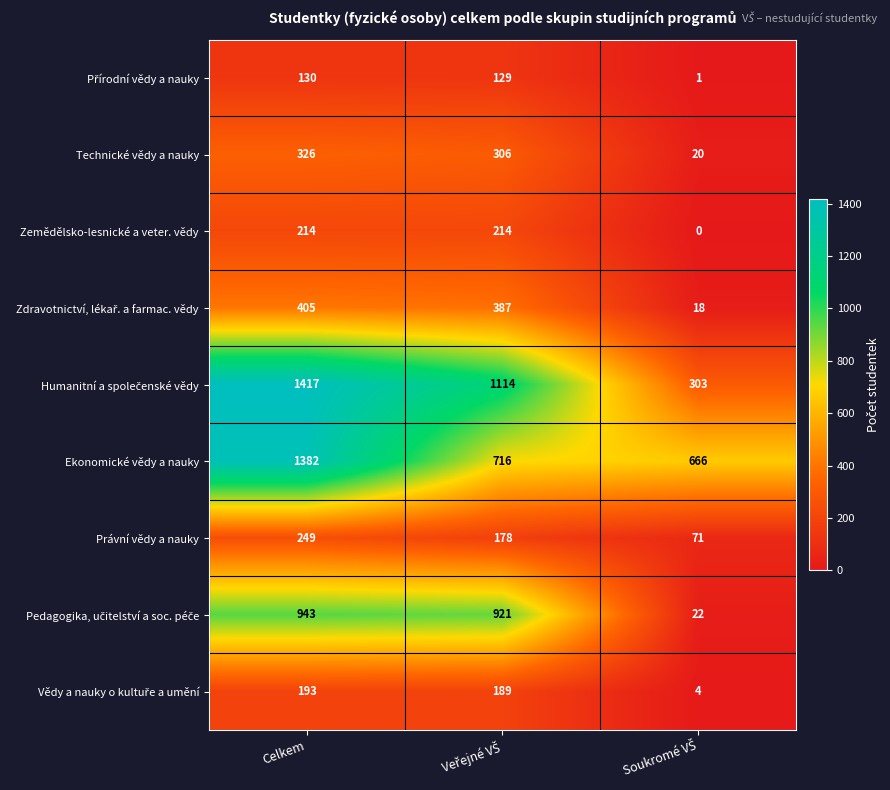

At which category does the chart reach its peak across all series?

Celkem